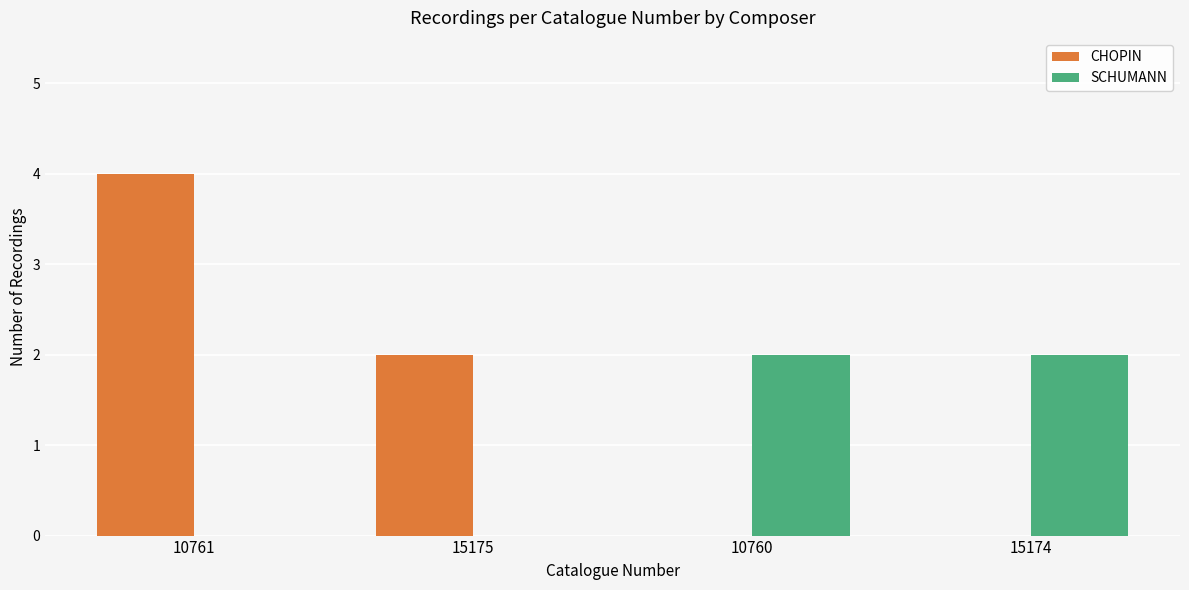

The value of SCHUMANN at 10760 is 2. True or false?

True